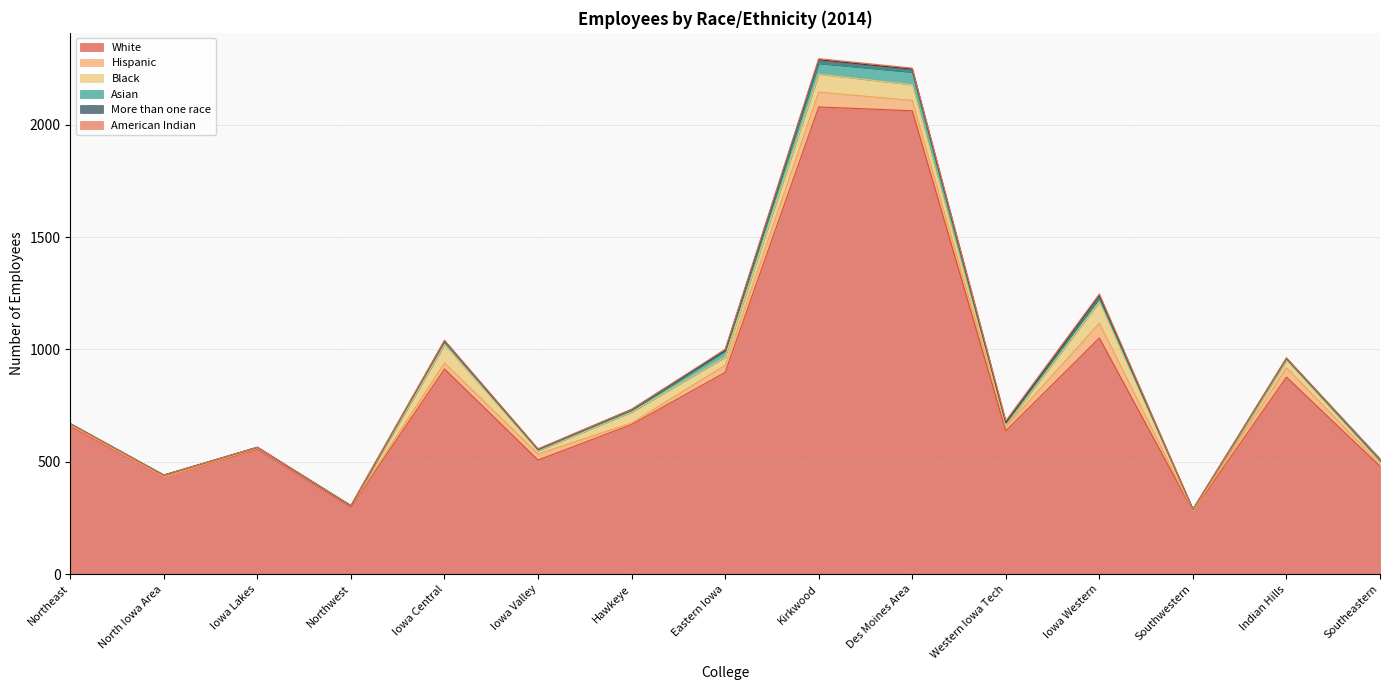

Where is Hispanic nearest to the value 33?

Eastern Iowa